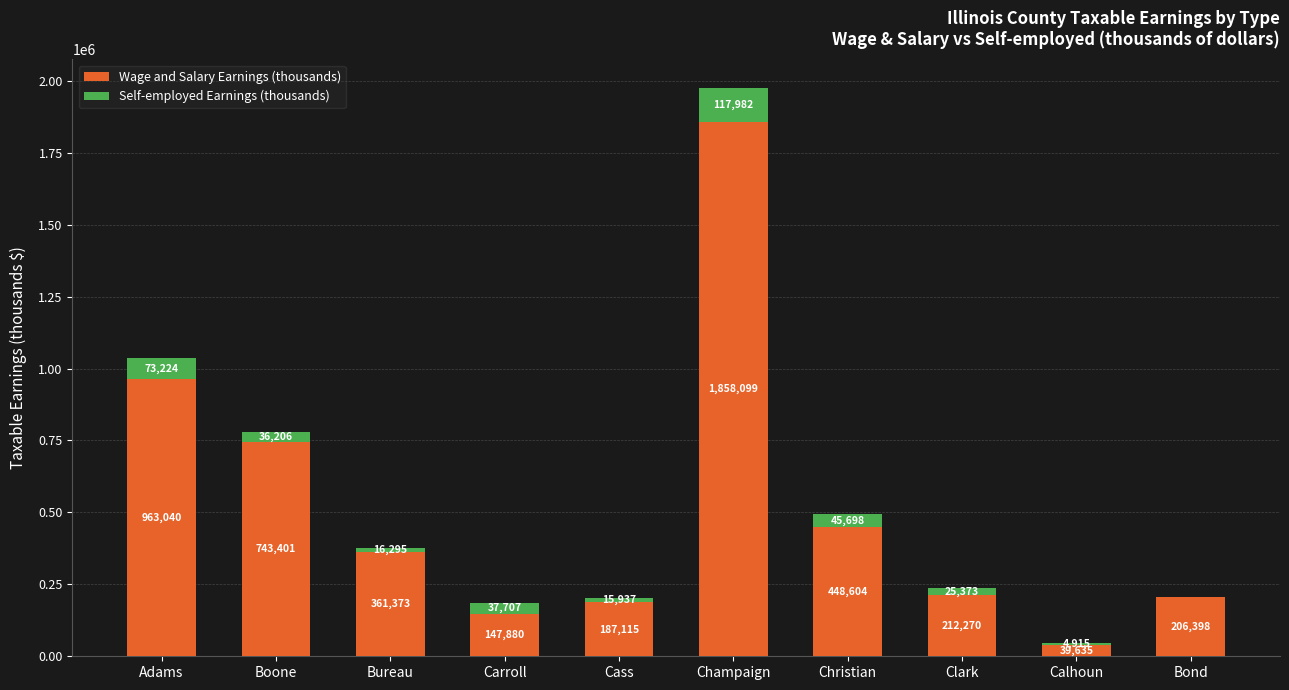

Where is Wage and Salary Earnings (thousands) nearest to the value 948867?

Adams